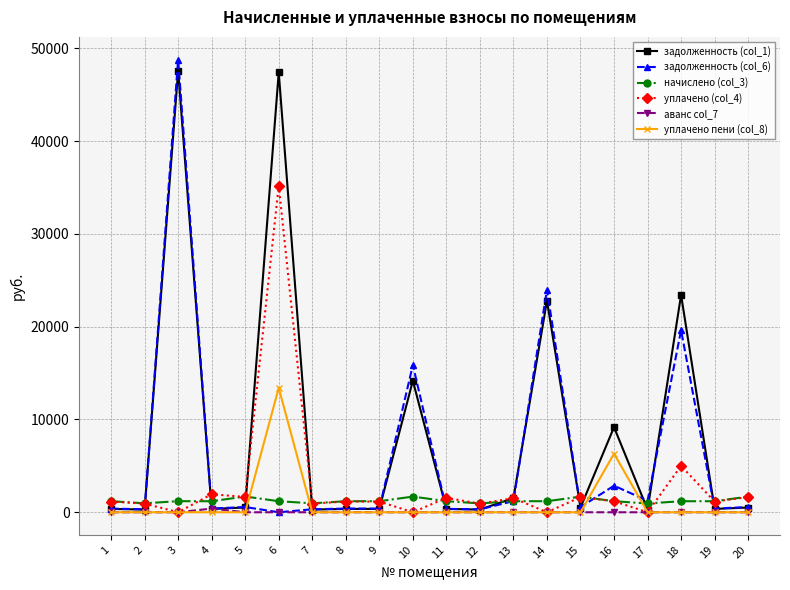

Which series has the widest spread of values?

задолженность (col_6)